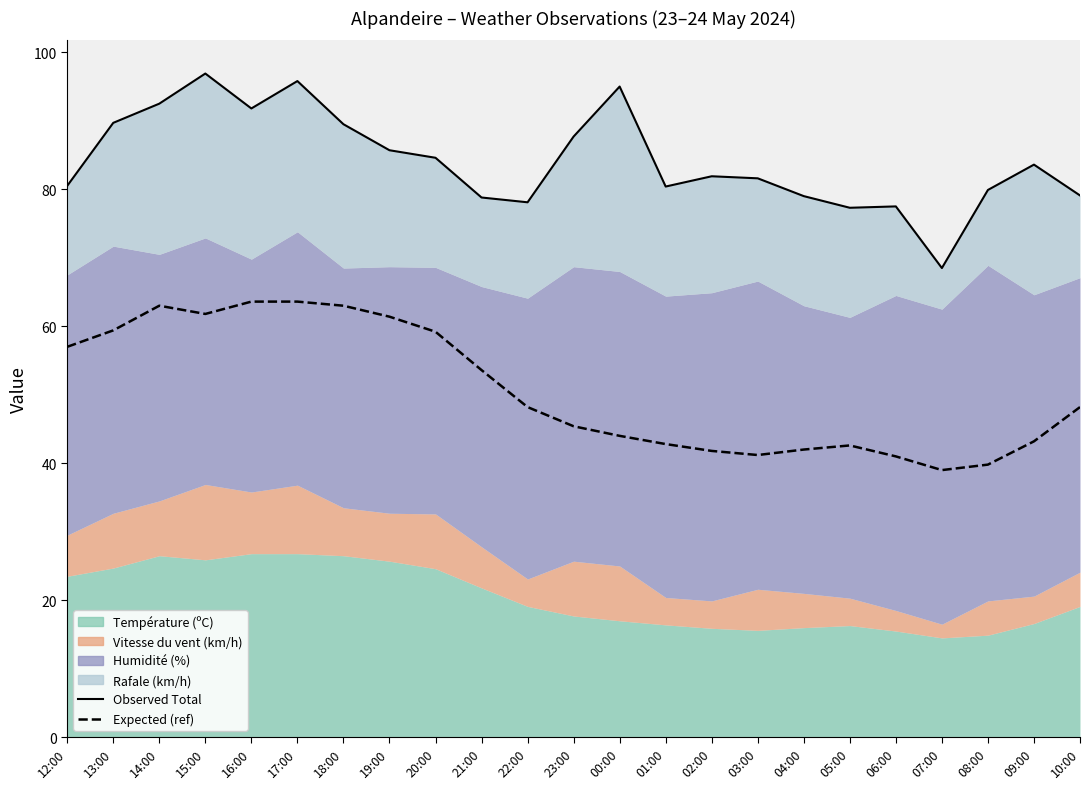

At which label does Observed Total first exceed 81?

13:00